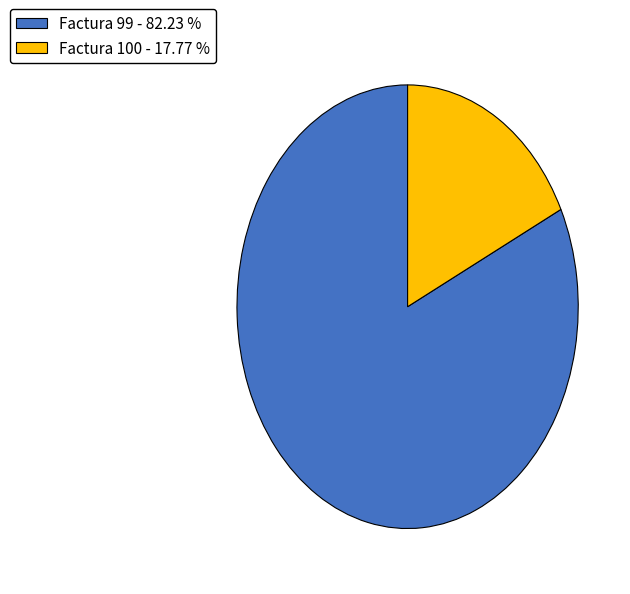

Is there any slice that represents more than half of the pie?

Yes